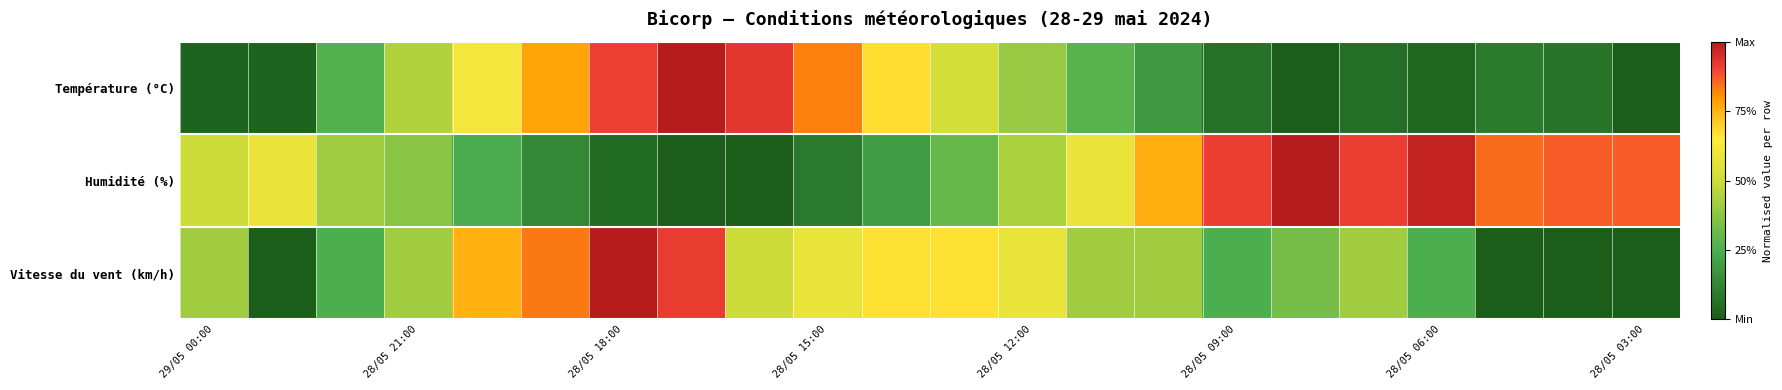

How many series are shown in this chart?

3